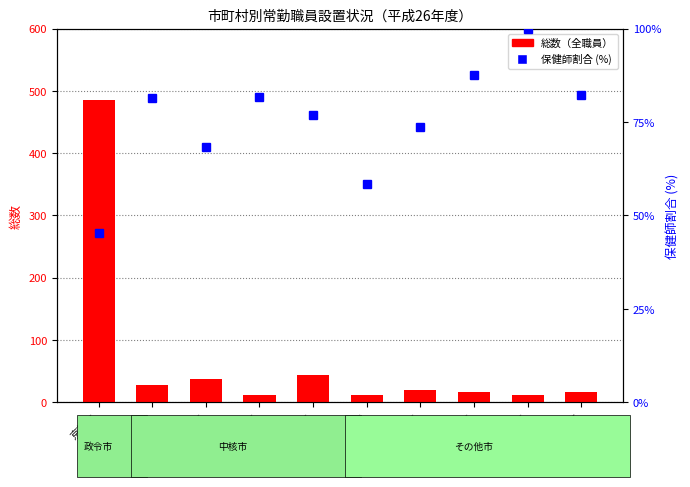

What is the difference between the maximum and minimum values in the 保健師割合 (%) series?

54.7